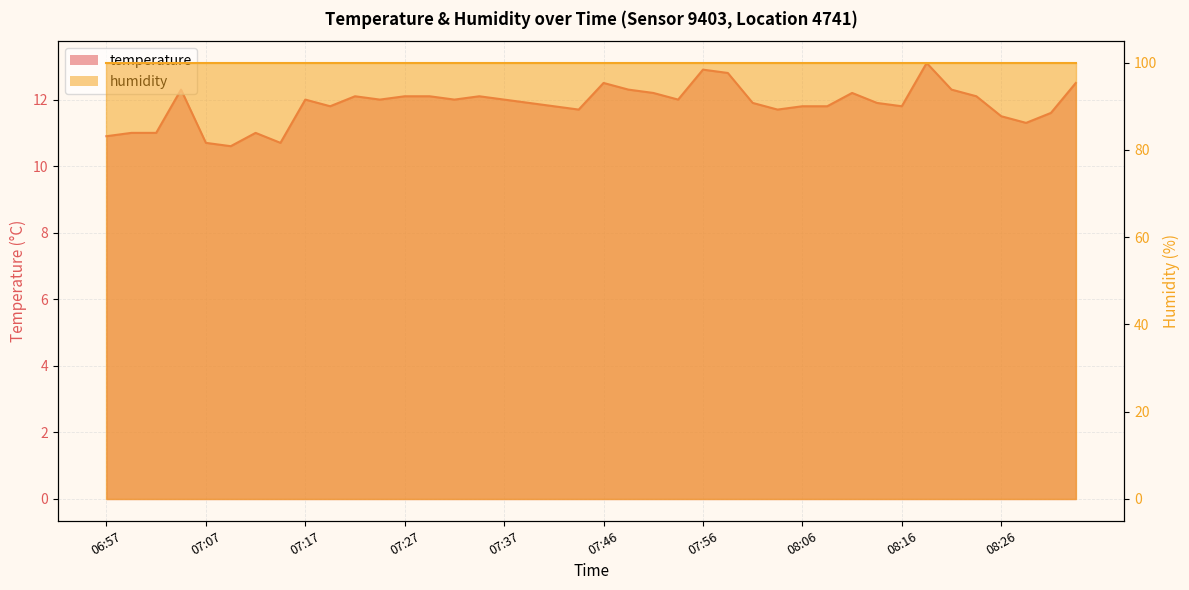

True or false: the data shows 11.7 at 08:03.

True